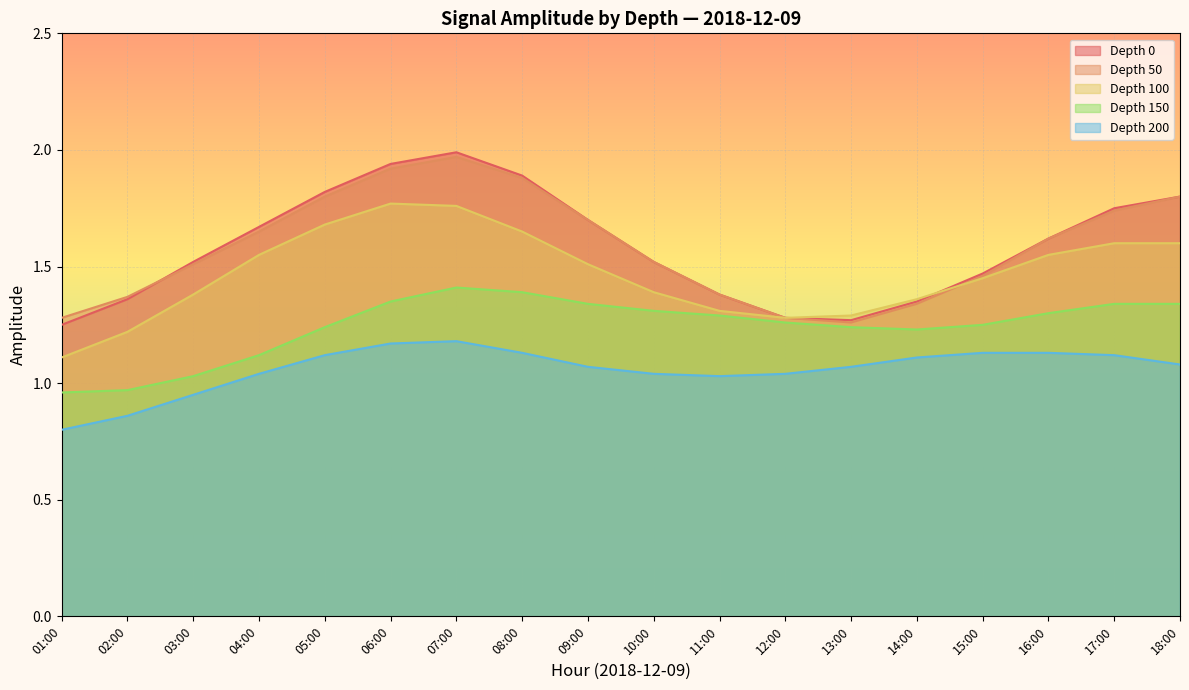

Which category has the highest value across all series?

07:00